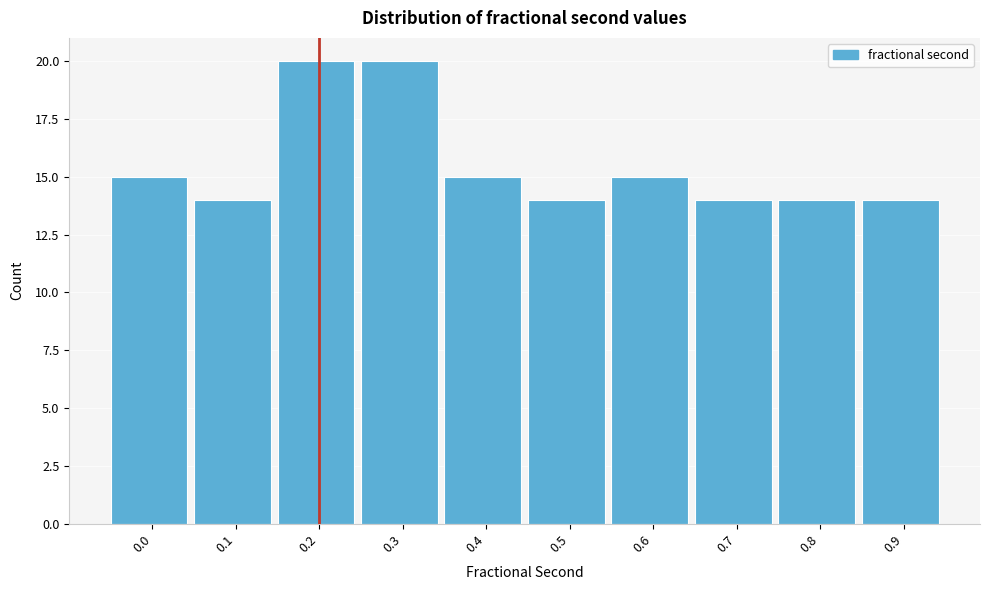

Reading left to right, list all the values displayed in this chart.

0.0=15	0.1=14	0.2=20	0.3=20	0.4=15	0.5=14	0.6=15	0.7=14	0.8=14	0.9=14